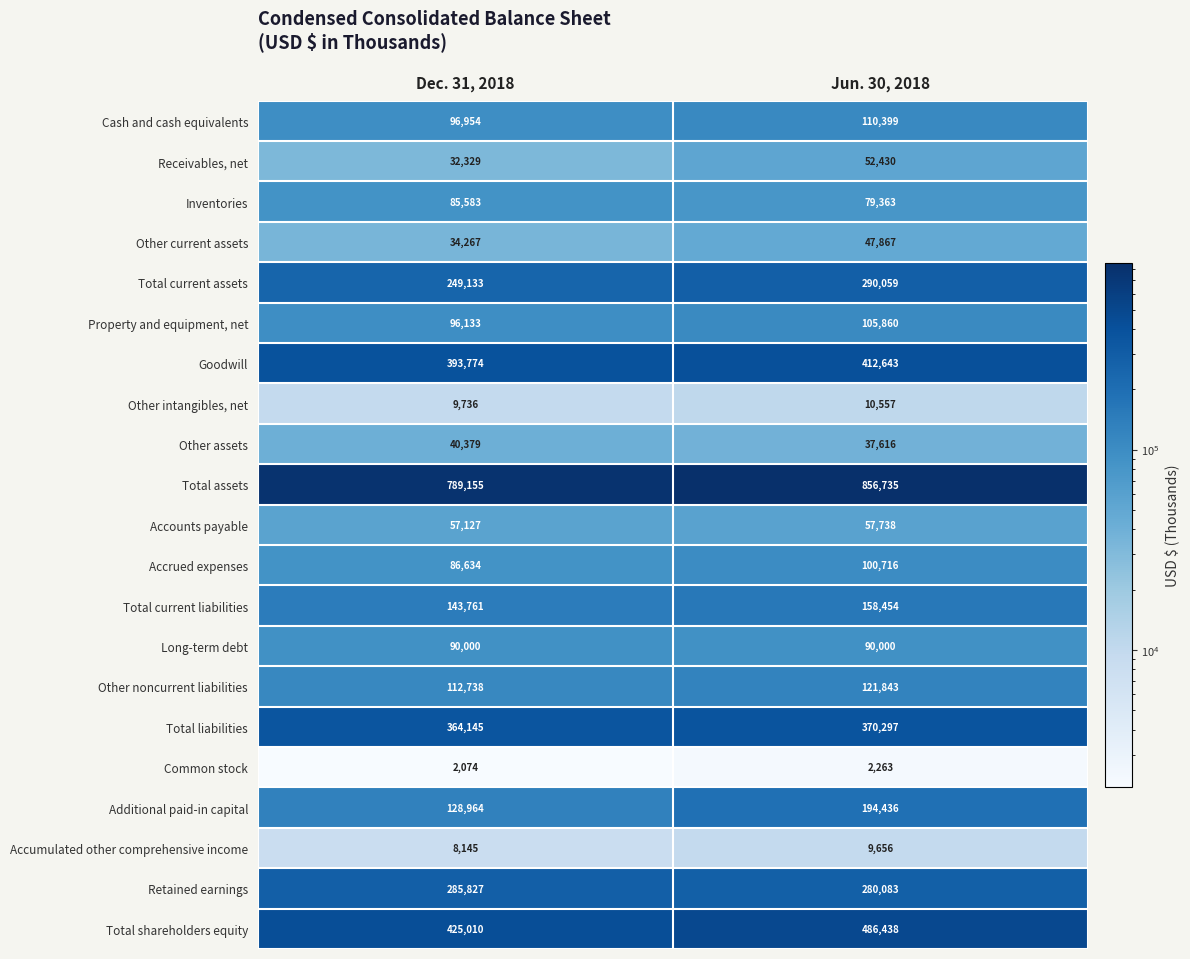

What is the difference between the highest and lowest values at Dec. 31, 2018?

787081